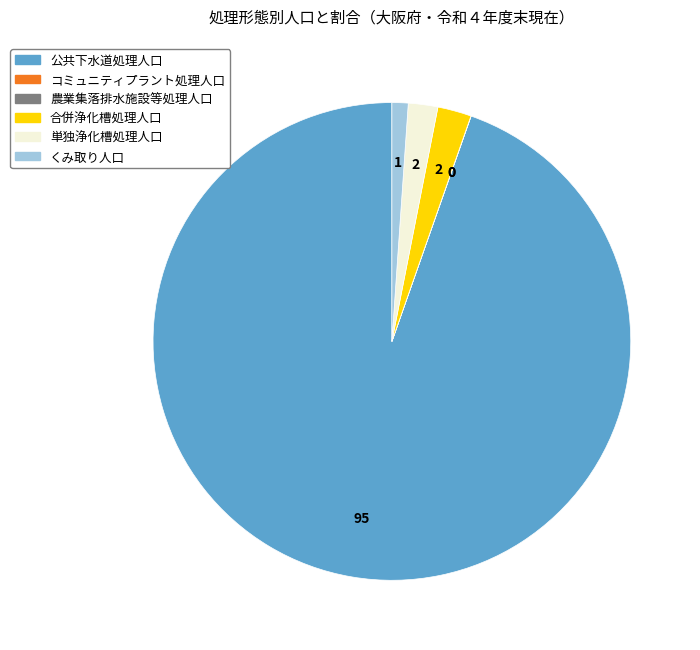

Is there any slice that represents more than half of the pie?

Yes